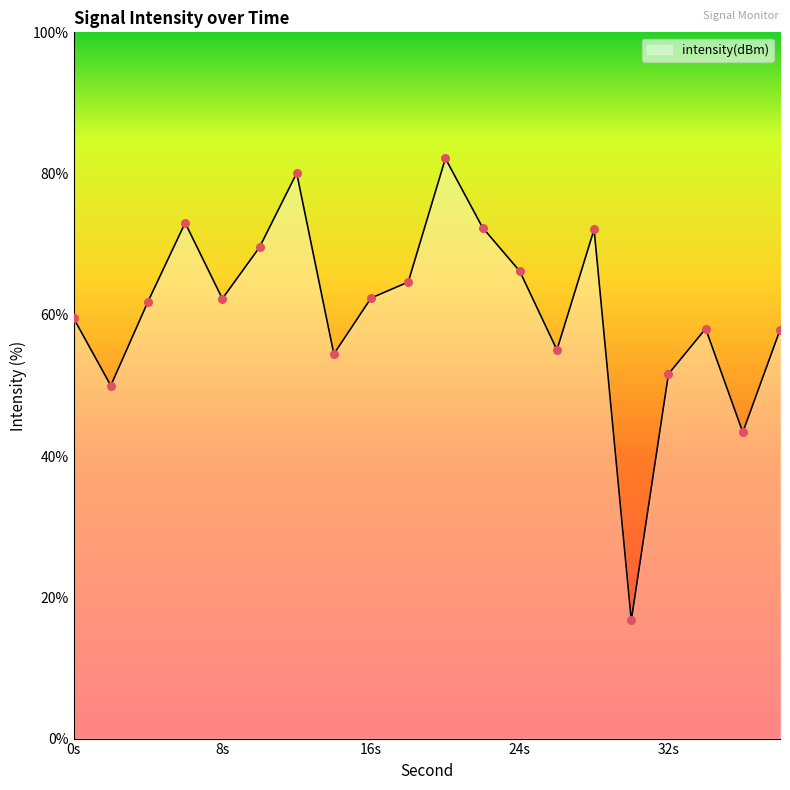

What is the difference between the maximum and minimum values?

65.4